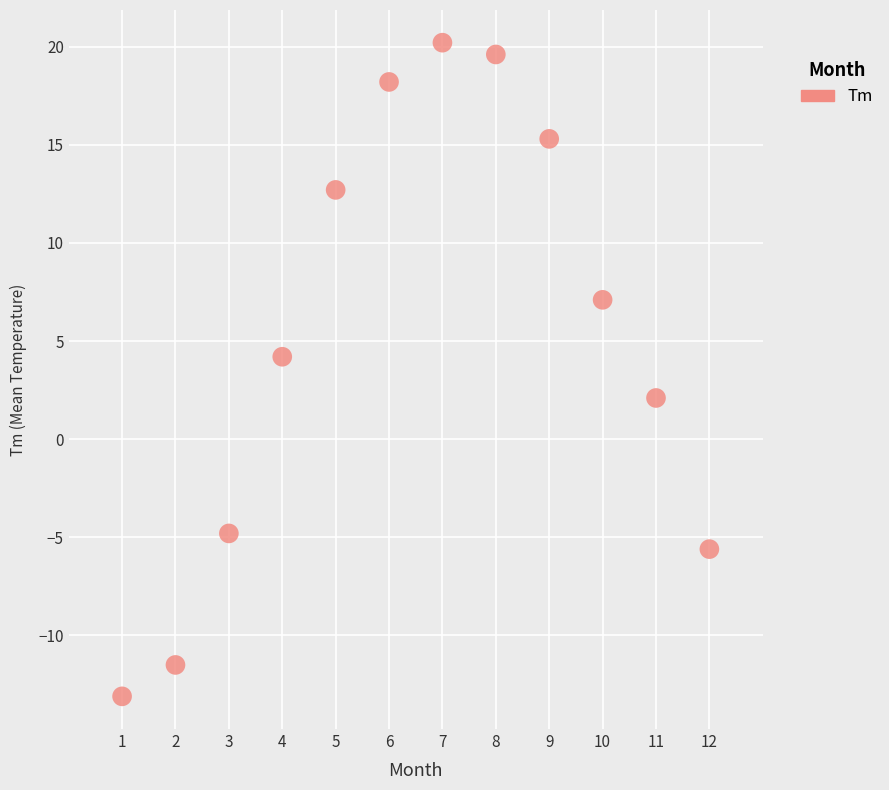

What is the range of Y values (max minus min)?

33.3